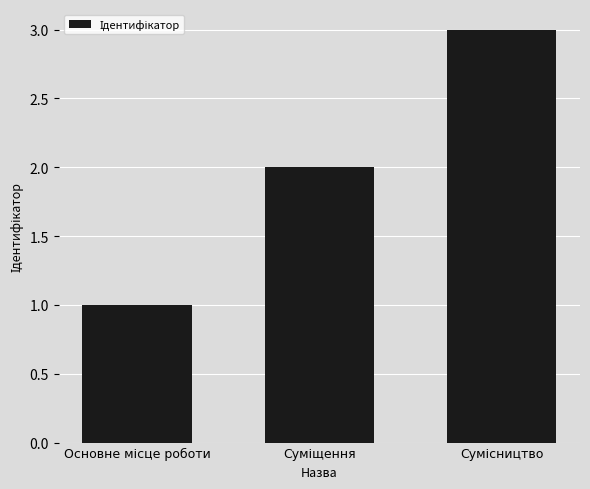

What is the maximum value shown in the chart?

3